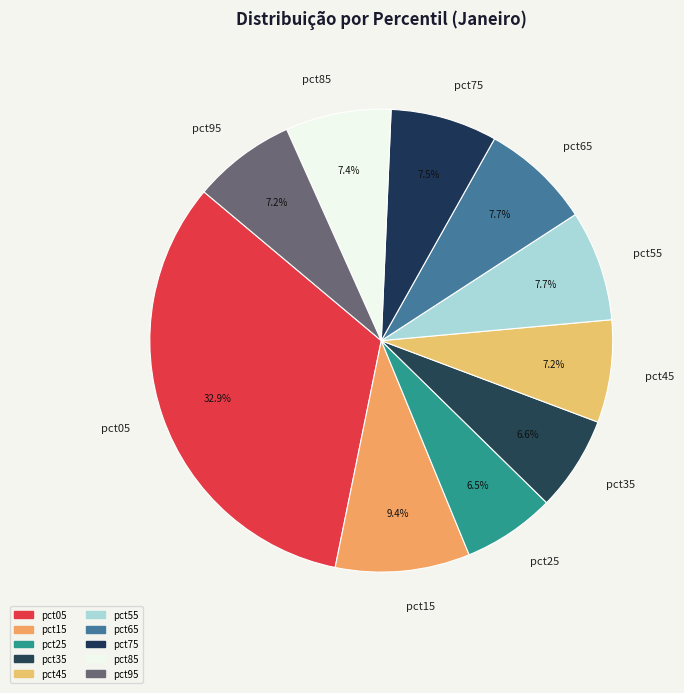

Does pct45 account for over 50% of the chart?

No